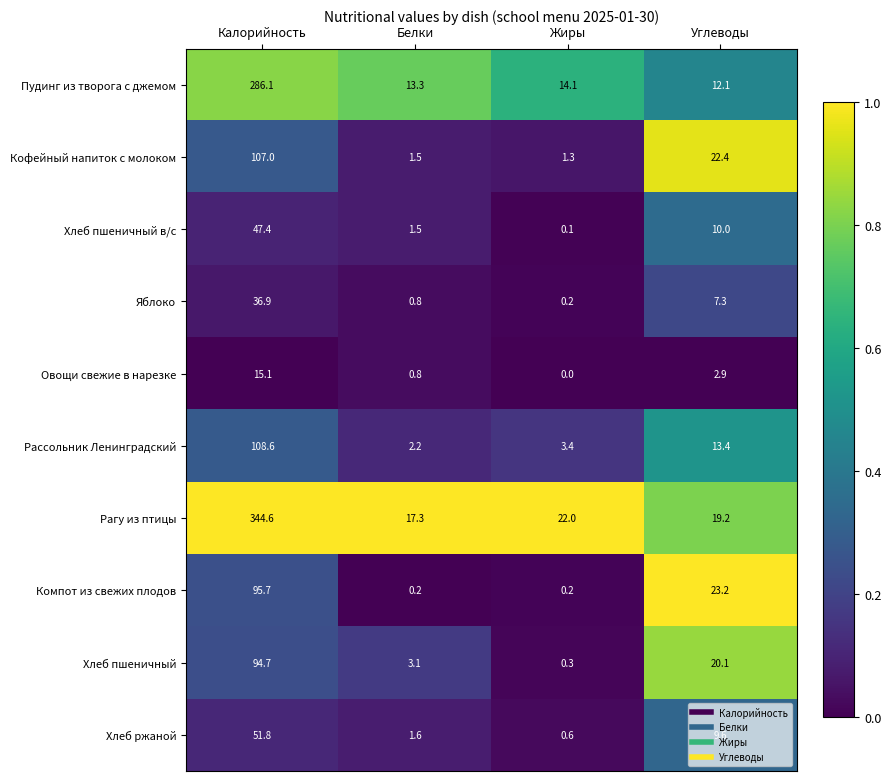

Which category has the lowest value in the Хлеб пшеничный в/с series?

Жиры